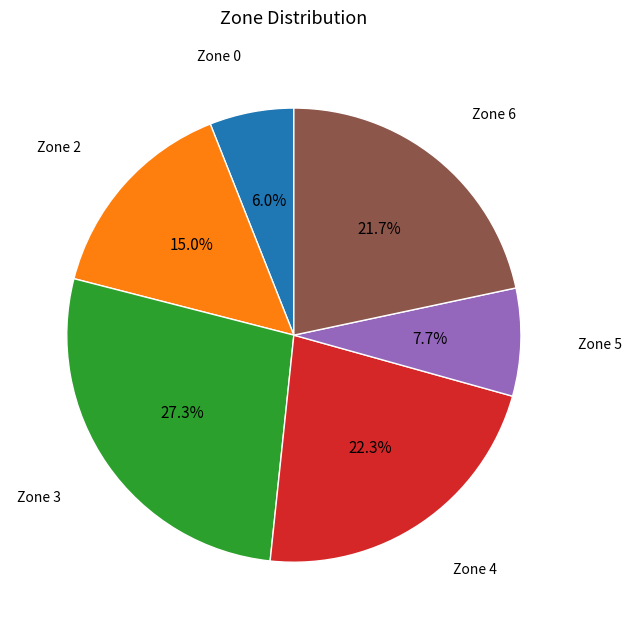

Rank the categories by value from lowest to highest.

Zone 0, Zone 5, Zone 2, Zone 6, Zone 4, Zone 3